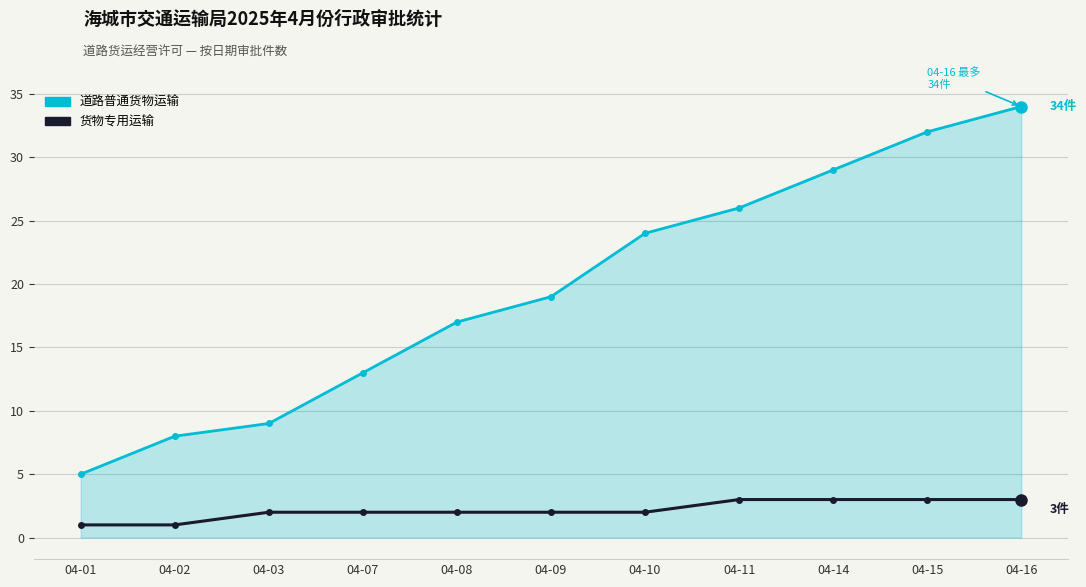

Reading left to right, list all the values displayed in this chart.

道路普通货物运输: 04-01=5	04-02=8	04-03=9	04-07=13	04-08=17	04-09=19	04-10=24	04-11=26	04-14=29	04-15=32	04-16=34
货物专用运输: 04-01=1	04-02=1	04-03=2	04-07=2	04-08=2	04-09=2	04-10=2	04-11=3	04-14=3	04-15=3	04-16=3